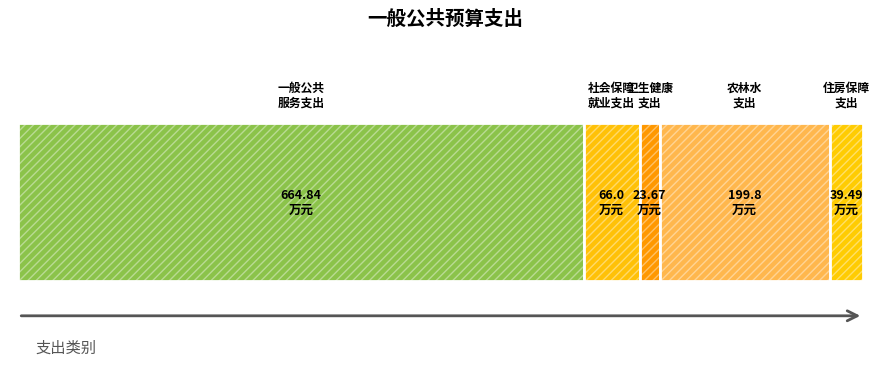

Count the number of categories in the chart.

5